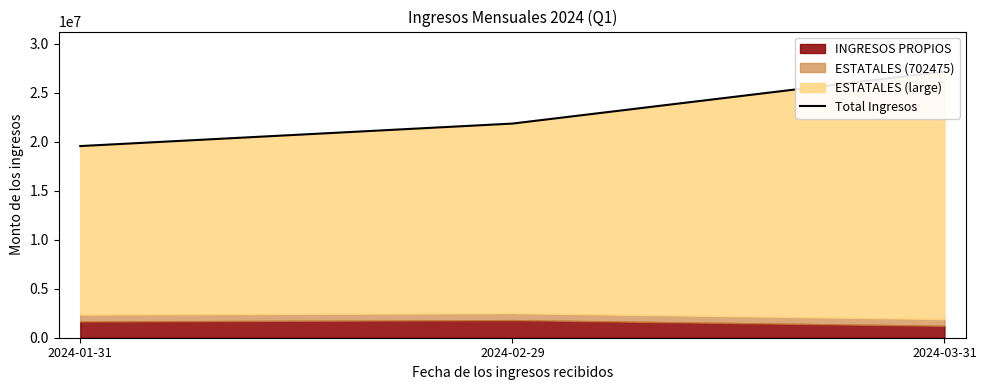

Rank the categories by value from highest to lowest.

2024-03-31, 2024-02-29, 2024-01-31